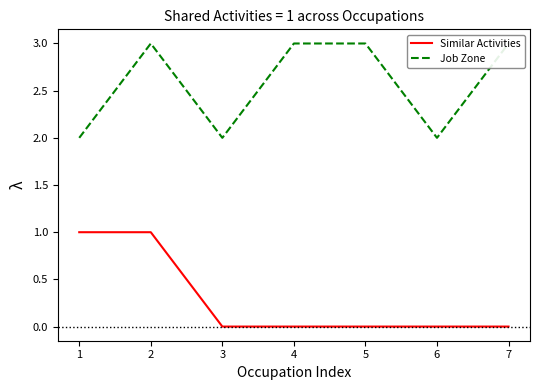

What is the sum of all Job Zone values?

18